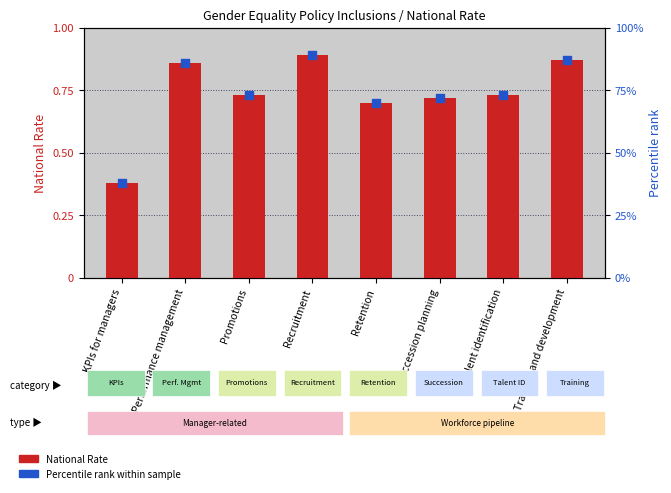

Which series has the widest spread of Y values?

Percentile rank within sample